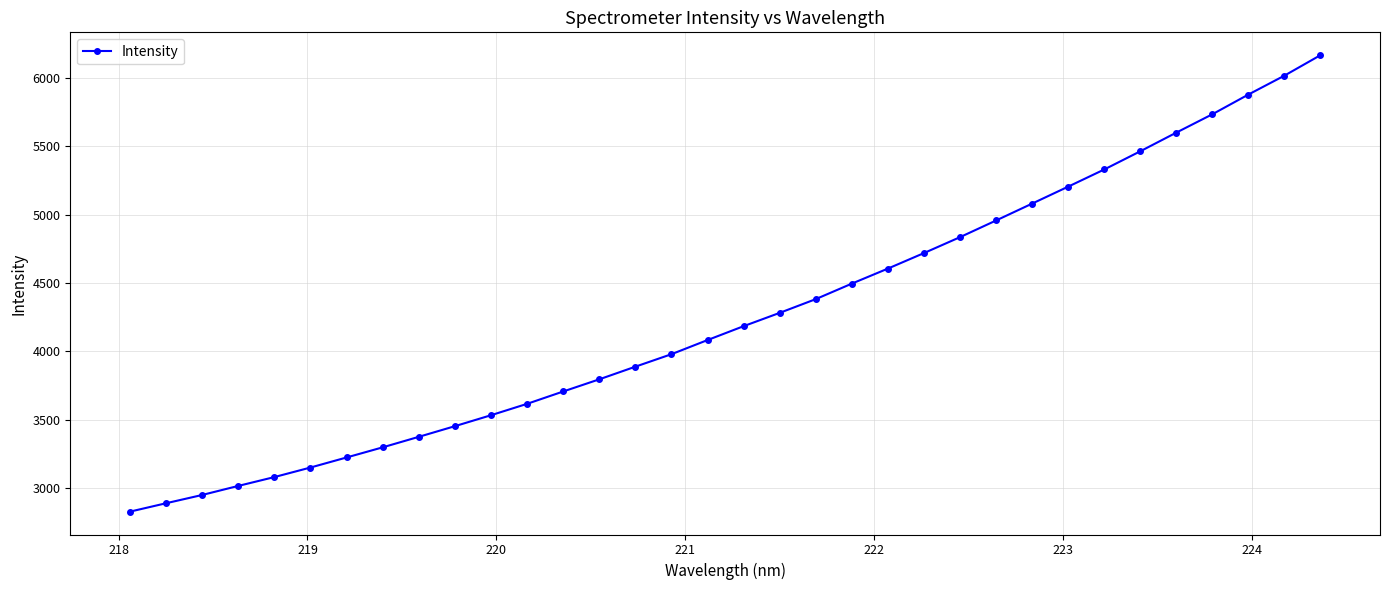

What is the sum of all values?

144812.2